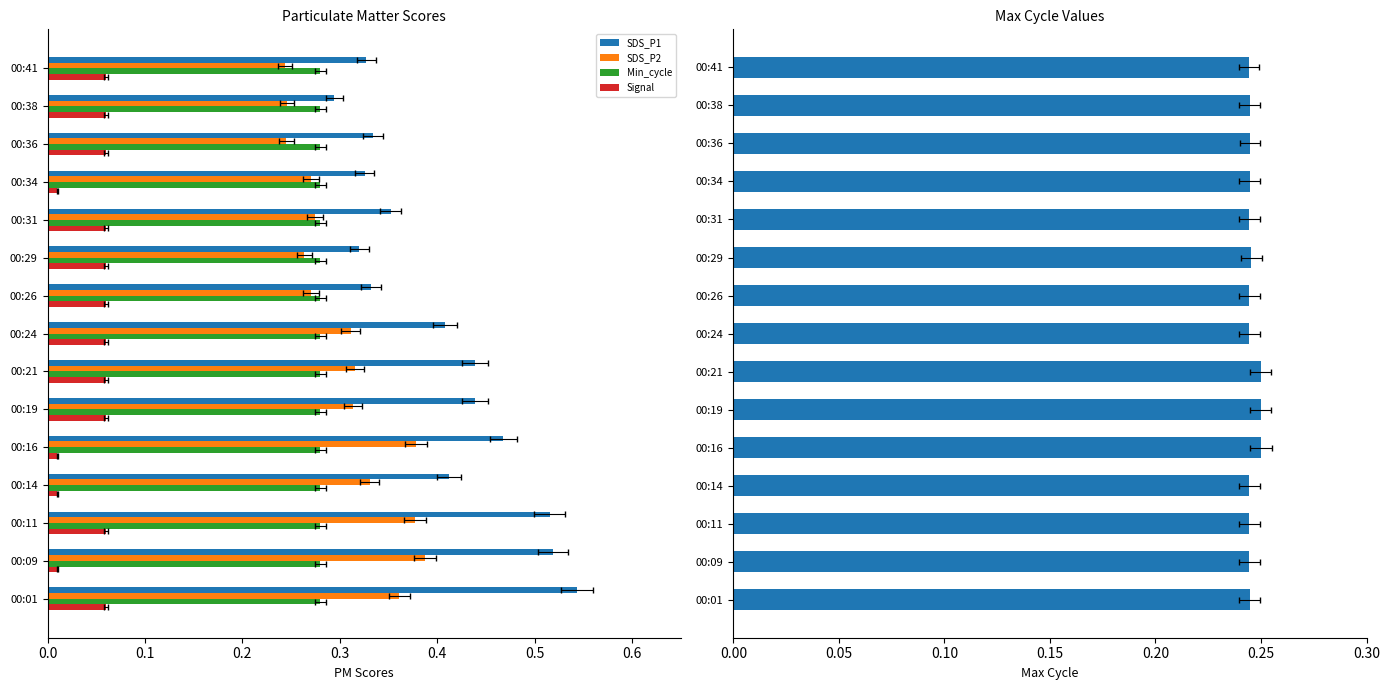

Which series changed the most between 0.0 and 0.2?

SDS_P1